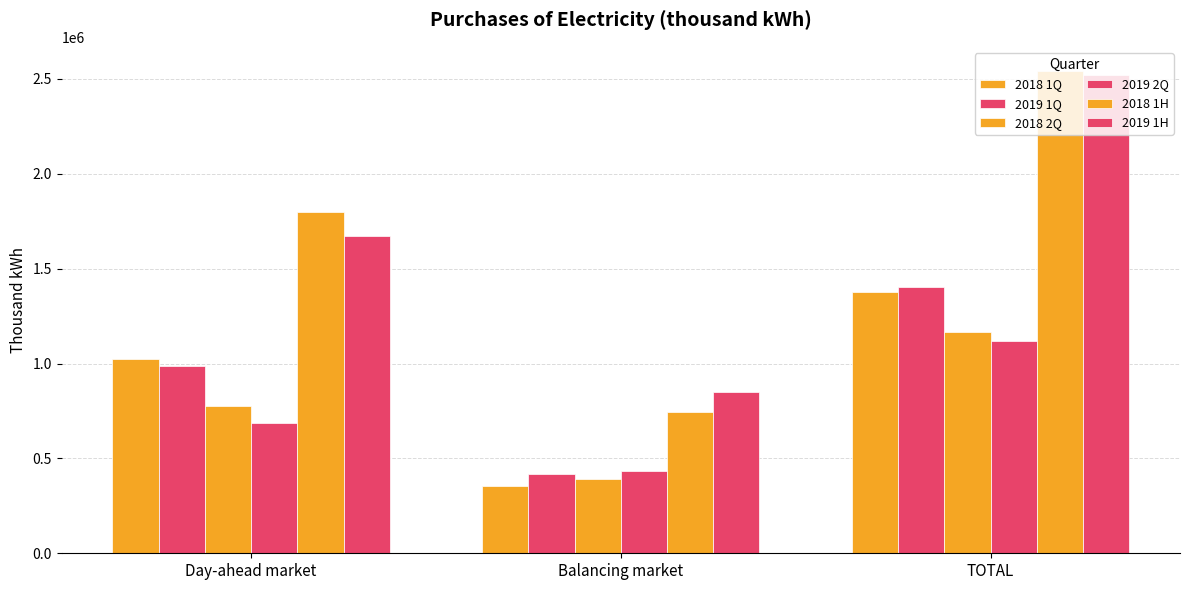

At Balancing market, list the series in order from smallest to largest.

2018 1Q, 2018 2Q, 2019 1Q, 2019 2Q, 2018 1H, 2019 1H